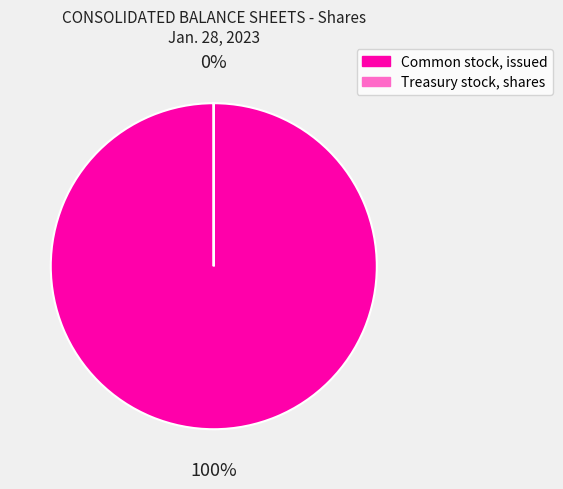

Does any single category account for the majority?

Yes